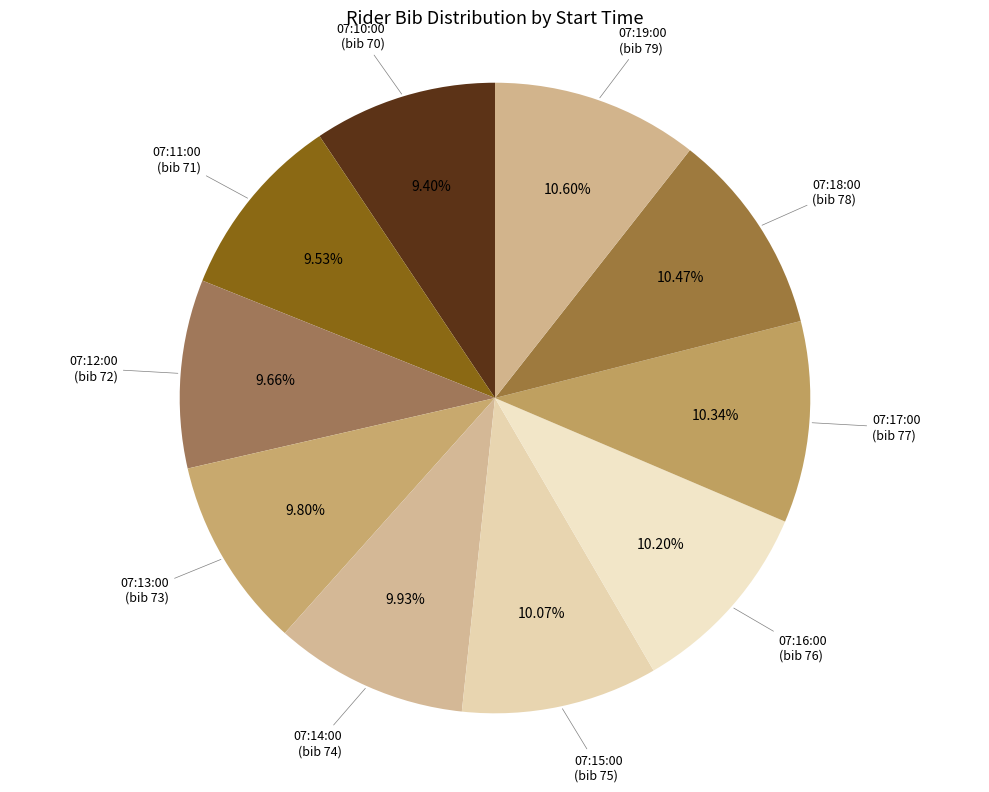

Is there a majority slice in this chart?

No